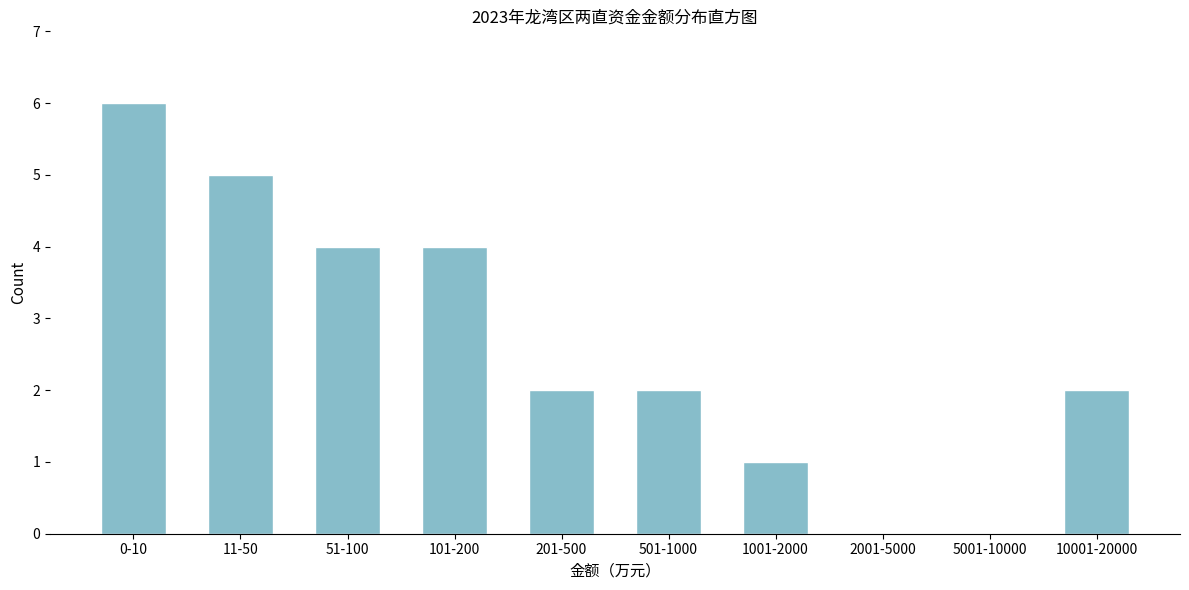

Reading left to right, extract all data points from this chart.

0-10=6	11-50=5	51-100=4	101-200=4	201-500=2	501-1000=2	1001-2000=1	2001-5000=0	5001-10000=0	10001-20000=2